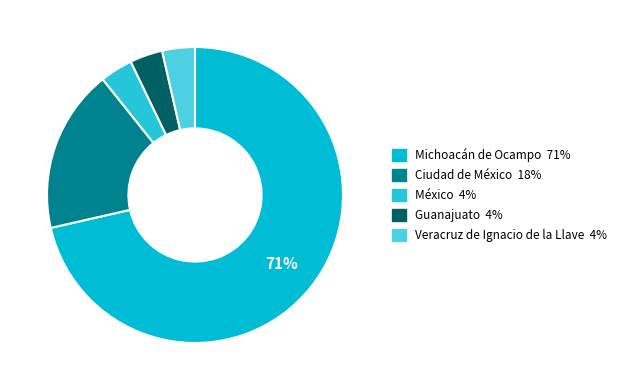

Rank the categories by value from highest to lowest.

Michoacán de Ocampo, Ciudad de México, México, Guanajuato, Veracruz de Ignacio de la Llave